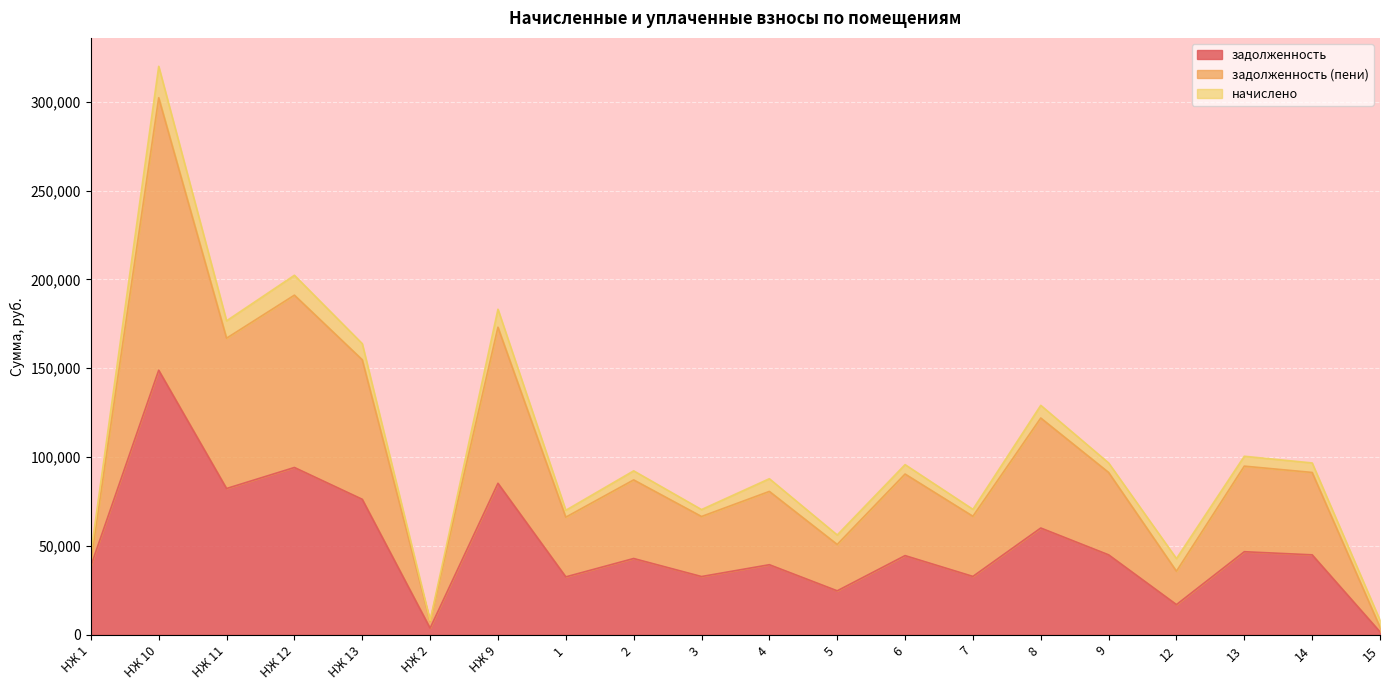

What position from the right is НЖ 10?

19